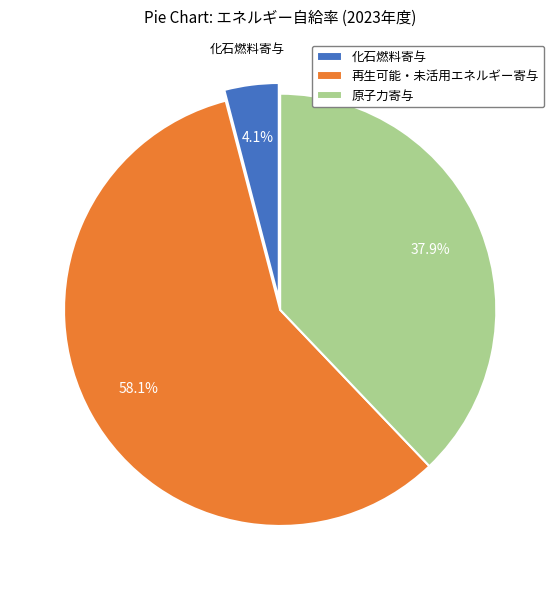

Which category has the smallest portion of the pie?

化石燃料寄与